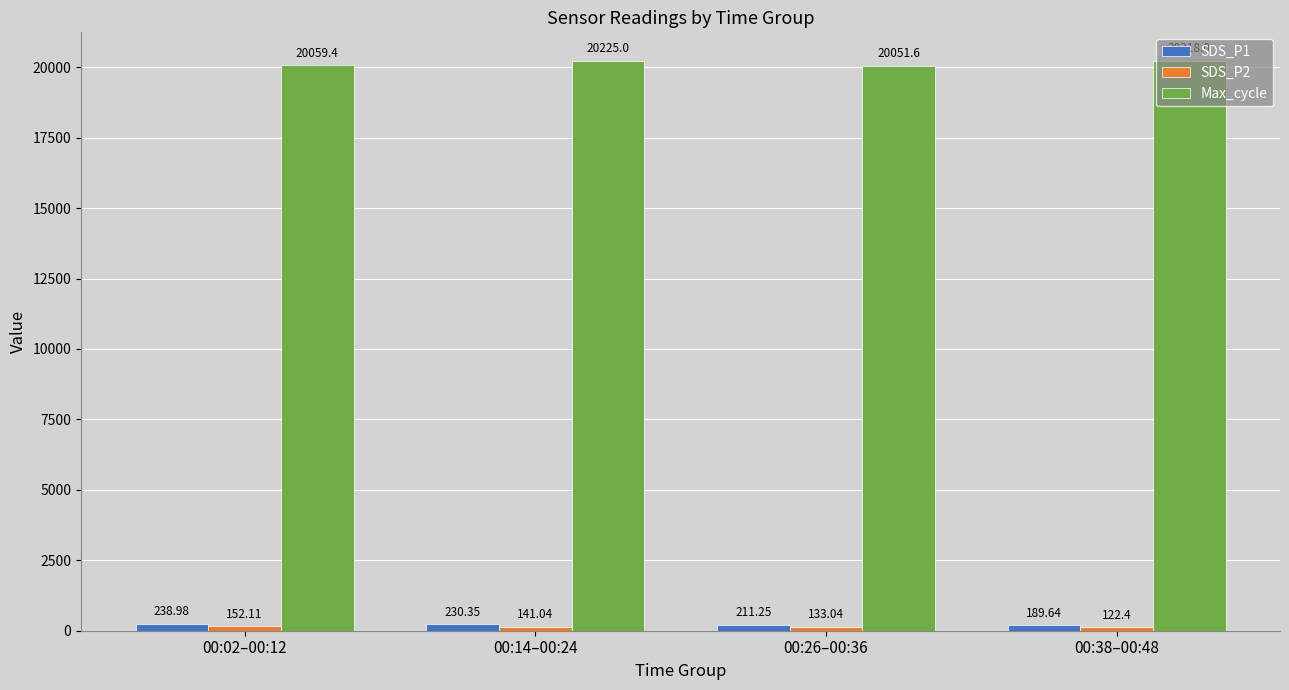

What is the total value across all series at 00:02–00:12?

20450.5